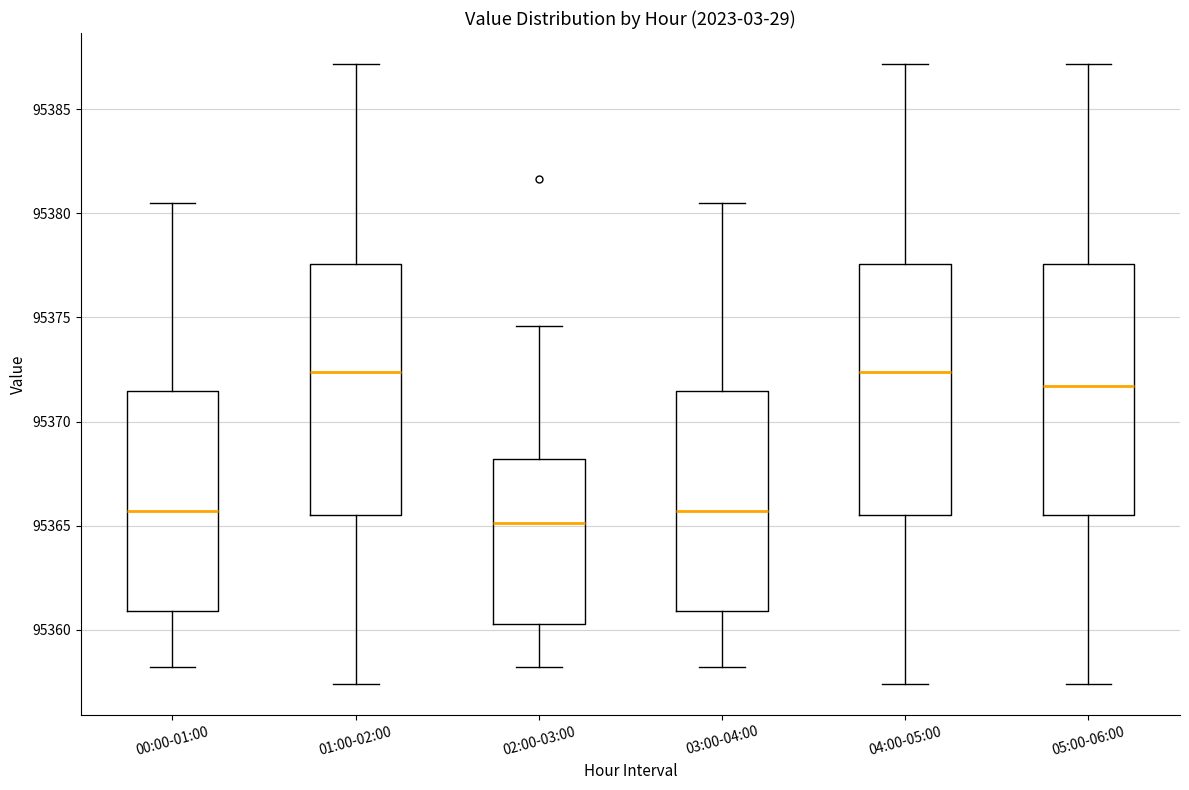

Reading left to right, transcribe this box plot: for each box, give where its median line is, the range the box spans, and where its two whiskers end, as read against the y-axis. The values are not printed on the chart, so give them approximately, as read against the axis.

00:00-01:00: median 95365.5, box 95361.0 to 95371.5, whiskers 95358.0 to 95380.5
01:00-02:00: median 95372.5, box 95365.5 to 95377.5, whiskers 95357.5 to 95387.0
02:00-03:00: median 95365.0, box 95360.5 to 95368.0, whiskers 95358.0 to 95374.5
03:00-04:00: median 95365.5, box 95361.0 to 95371.5, whiskers 95358.0 to 95380.5
04:00-05:00: median 95372.5, box 95365.5 to 95377.5, whiskers 95357.5 to 95387.0
05:00-06:00: median 95371.5, box 95365.5 to 95377.5, whiskers 95357.5 to 95387.0